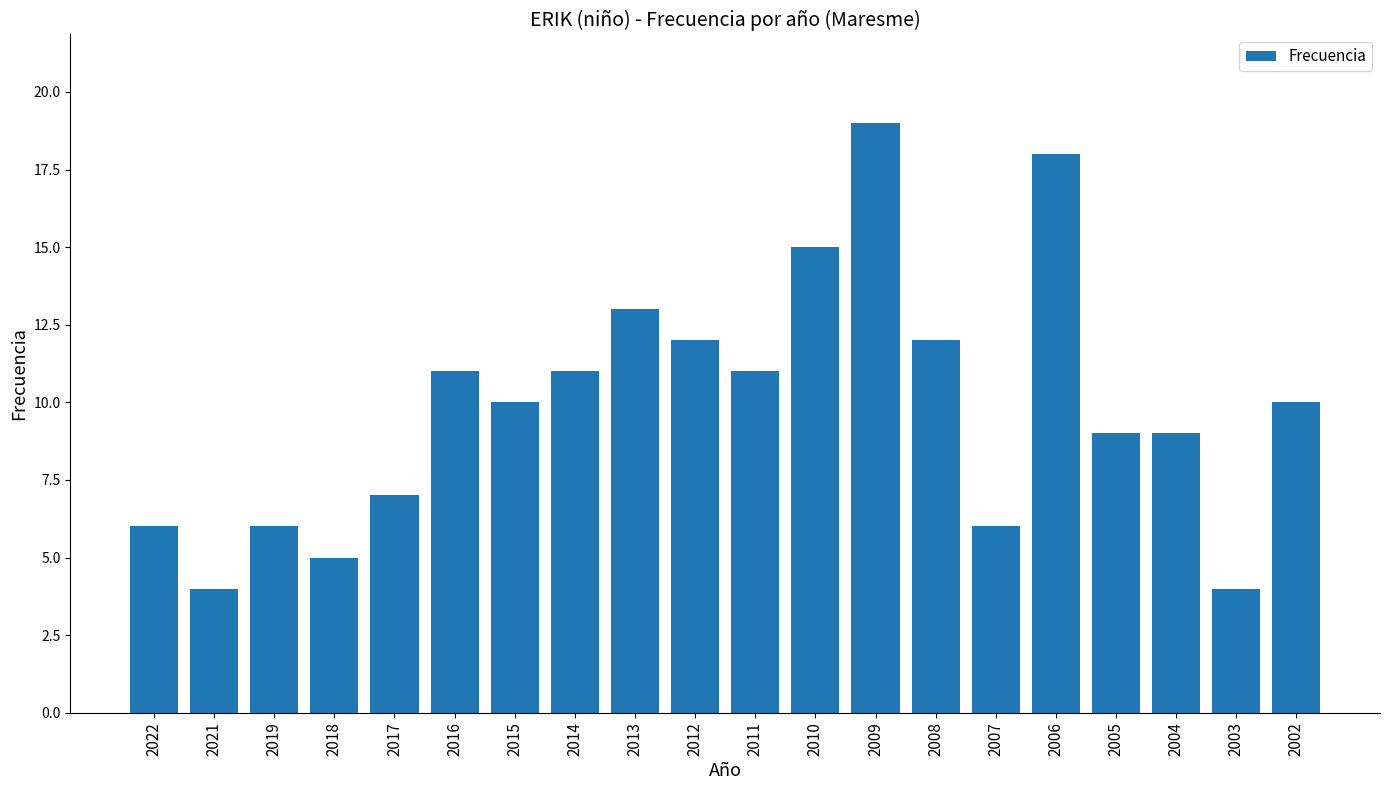

What is the difference between the maximum and second lowest values?

15